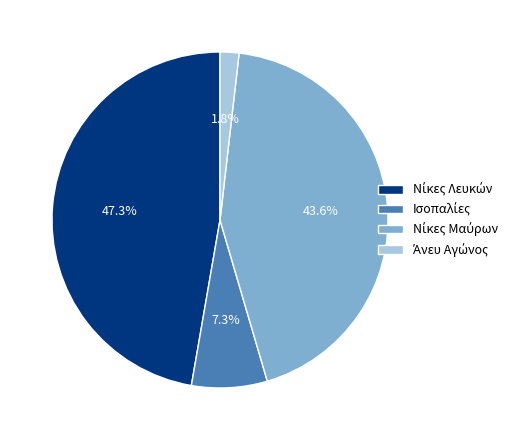

Is there a majority slice in this chart?

No